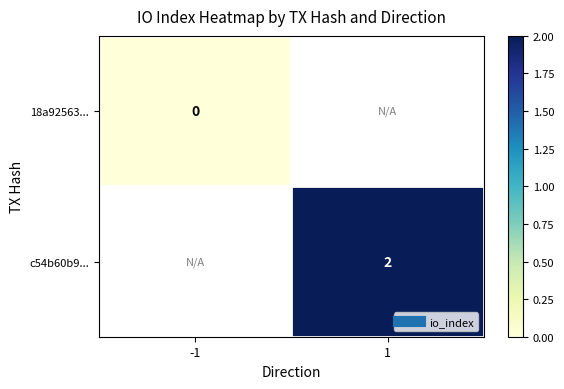

Rank the categories by 18a92563... value from lowest to highest.

-1, 1